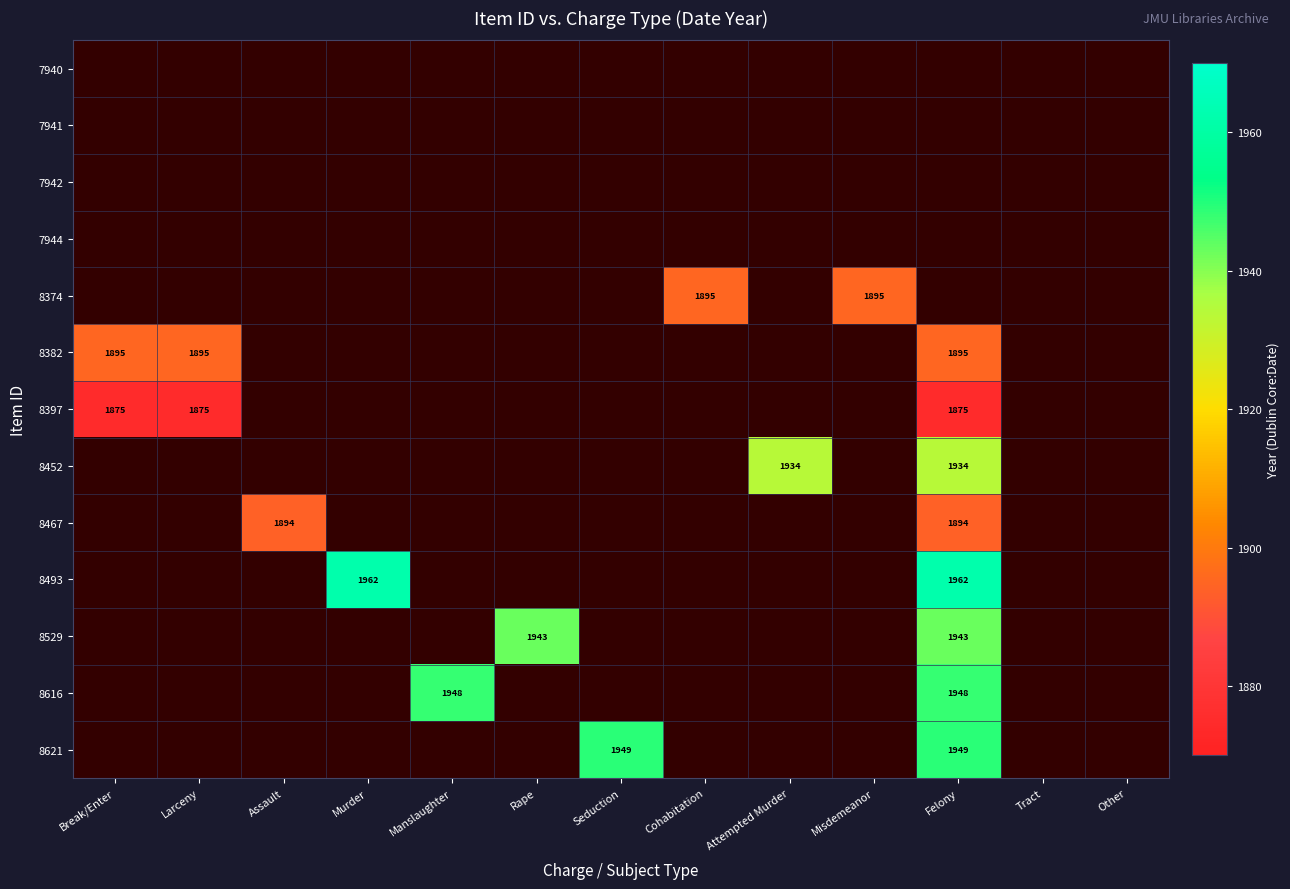

What is the greatest value displayed?

1962.0